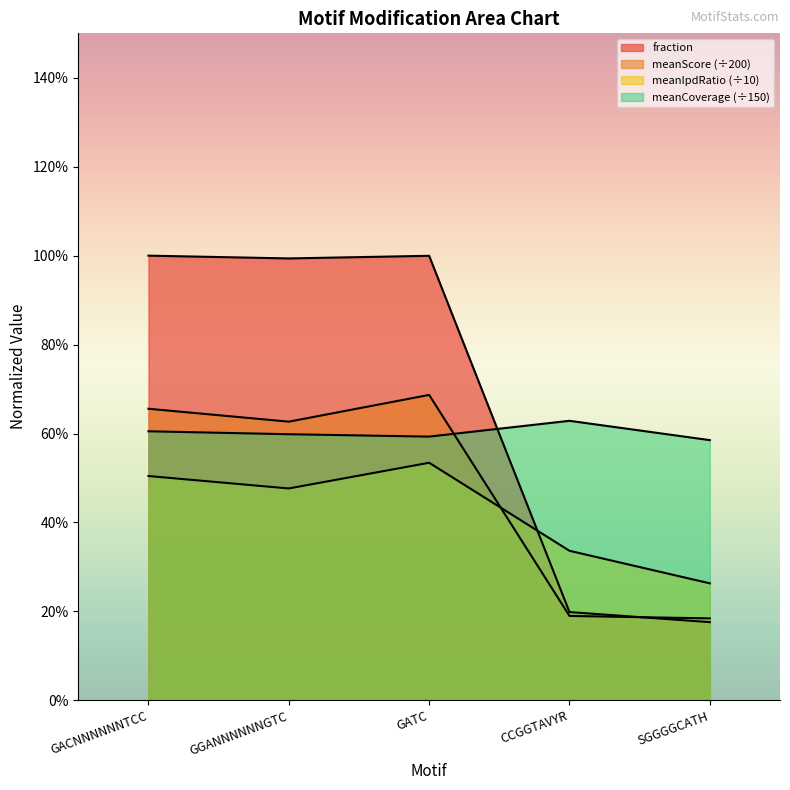

Count the number of data series in this chart.

4